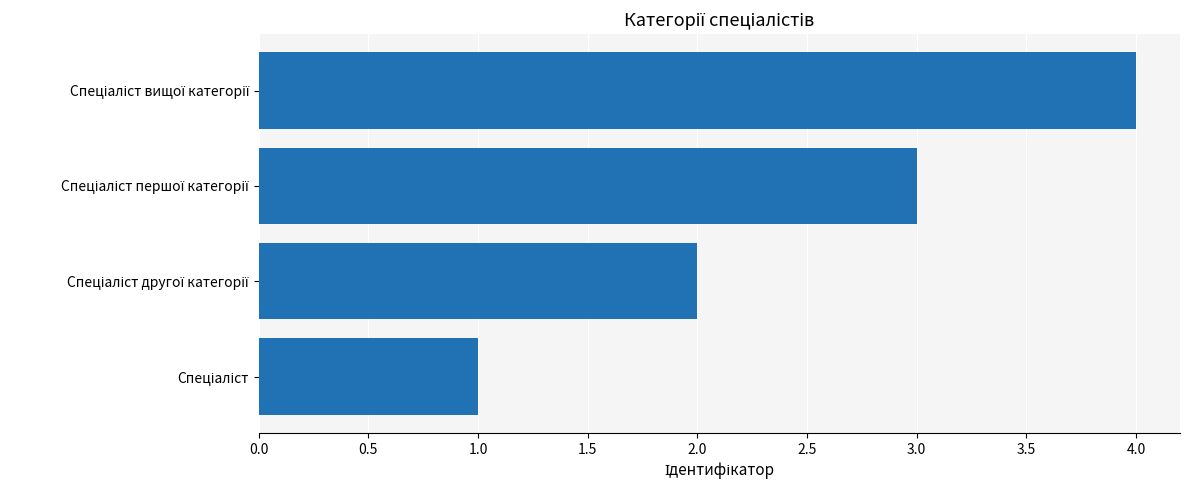

What is the sum of all values?

10